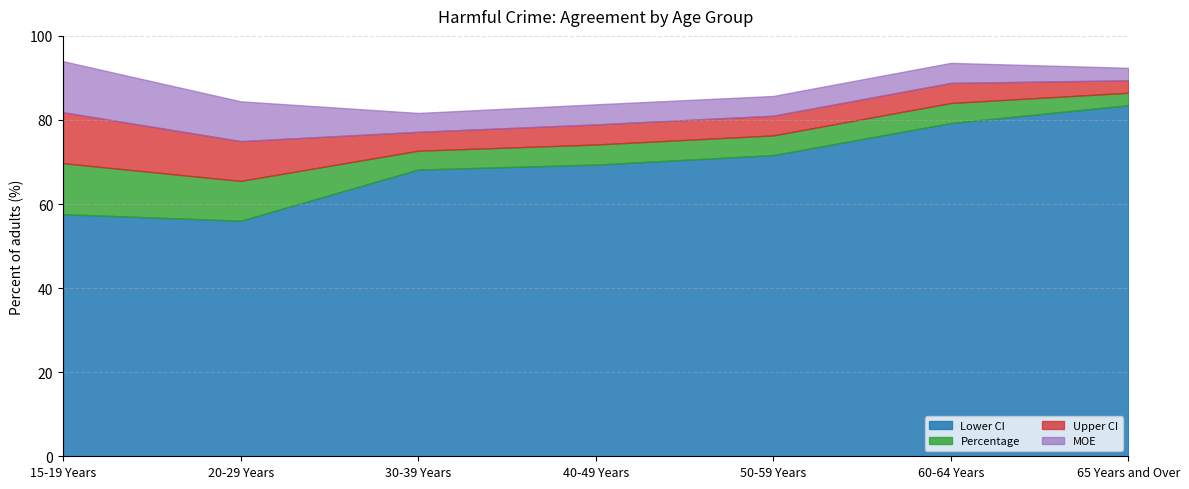

Between 40-49 Years and 65 Years and Over, which series saw the biggest shift?

Lower CI